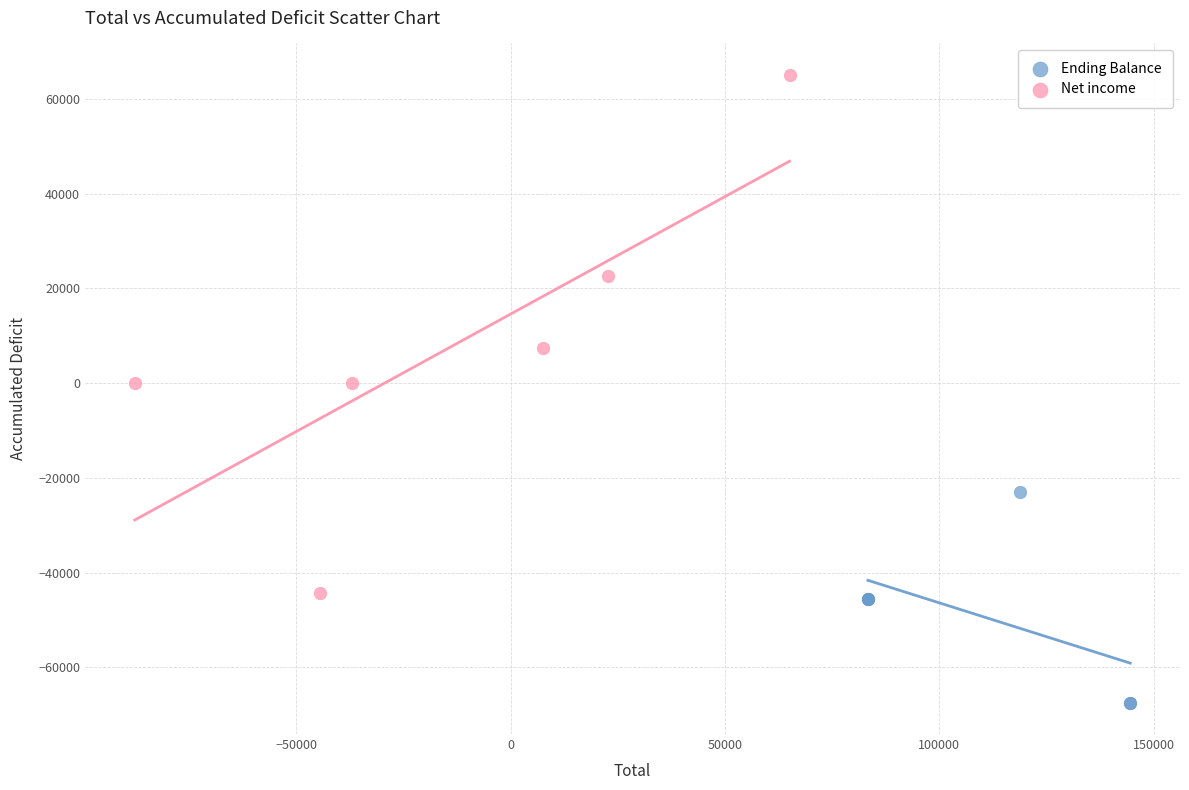

Which series has the widest spread of Y values?

Net income